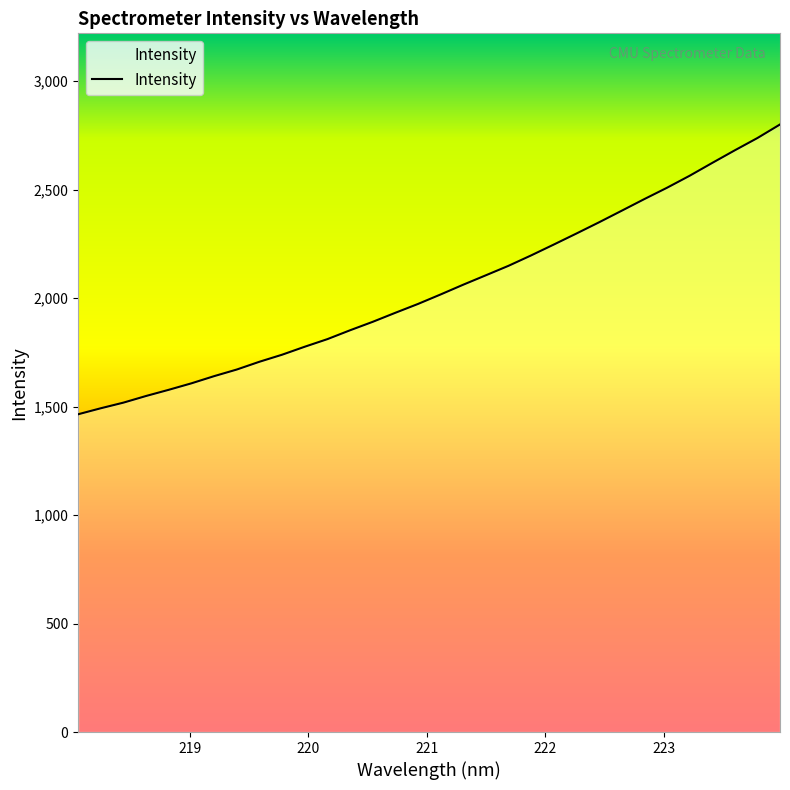

What is the greatest value displayed?

2800.4